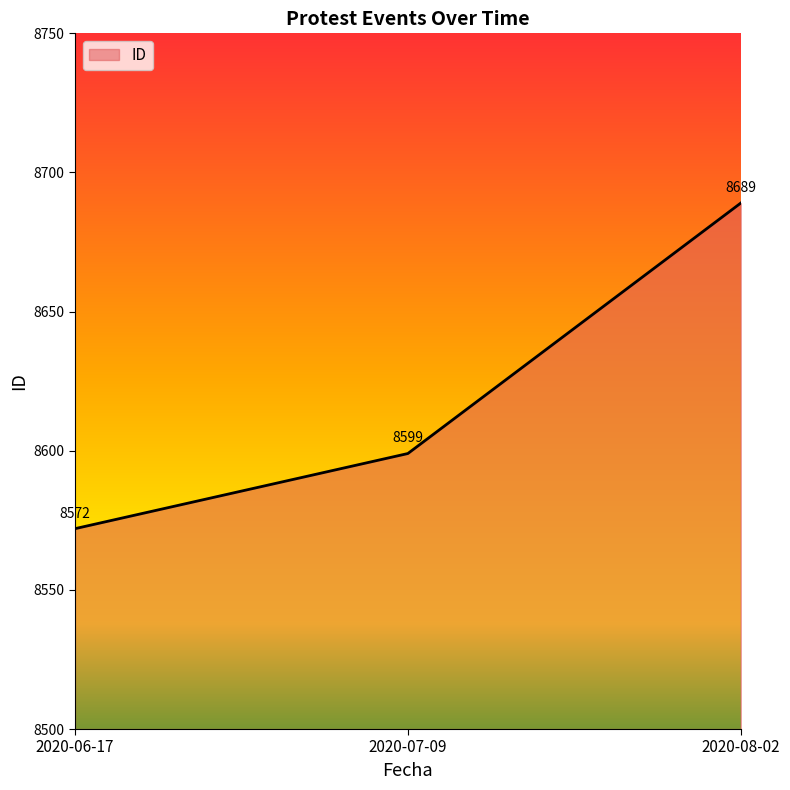

Where is the data nearest to the value 8630?

2020-07-09